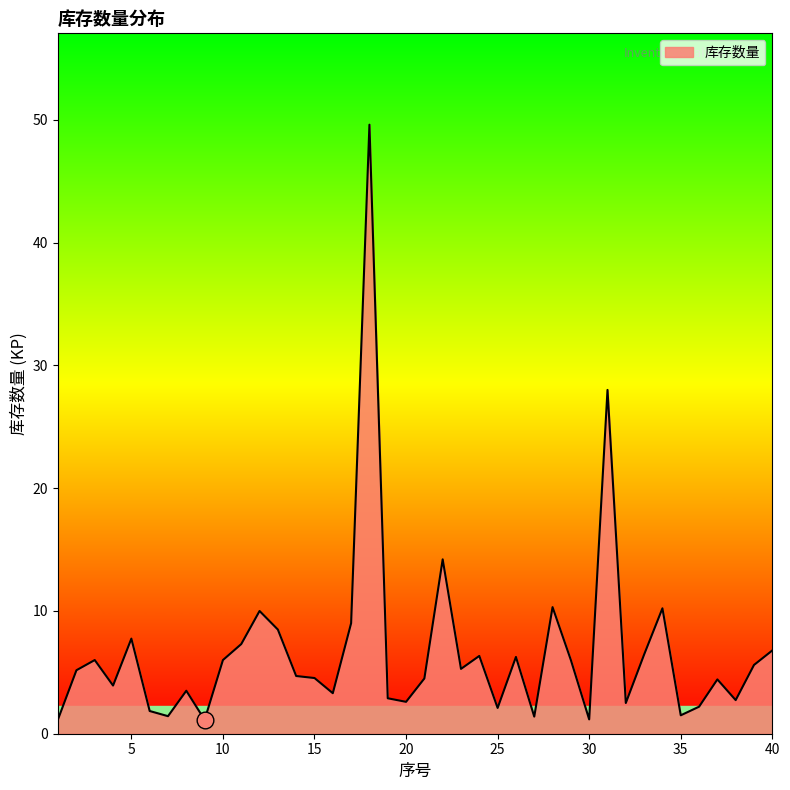

What is the difference between the maximum and minimum values?

48.5